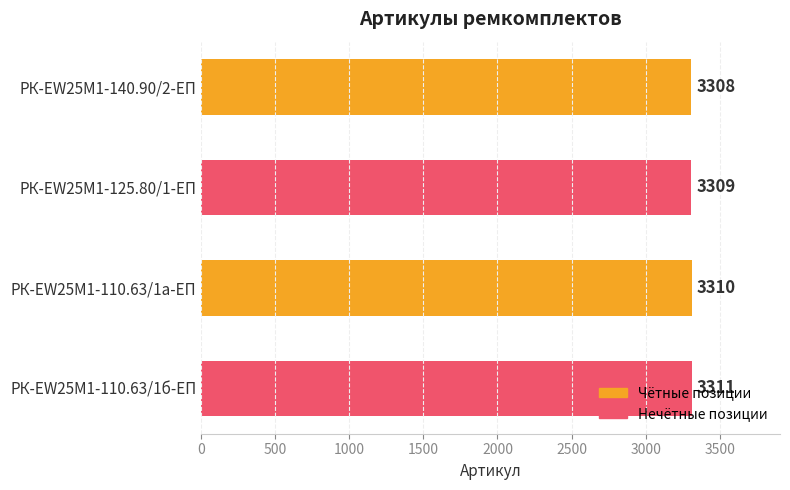

What is the label of the 1st bar from the bottom?

РК-EW25M1-110.63/1б-ЕП